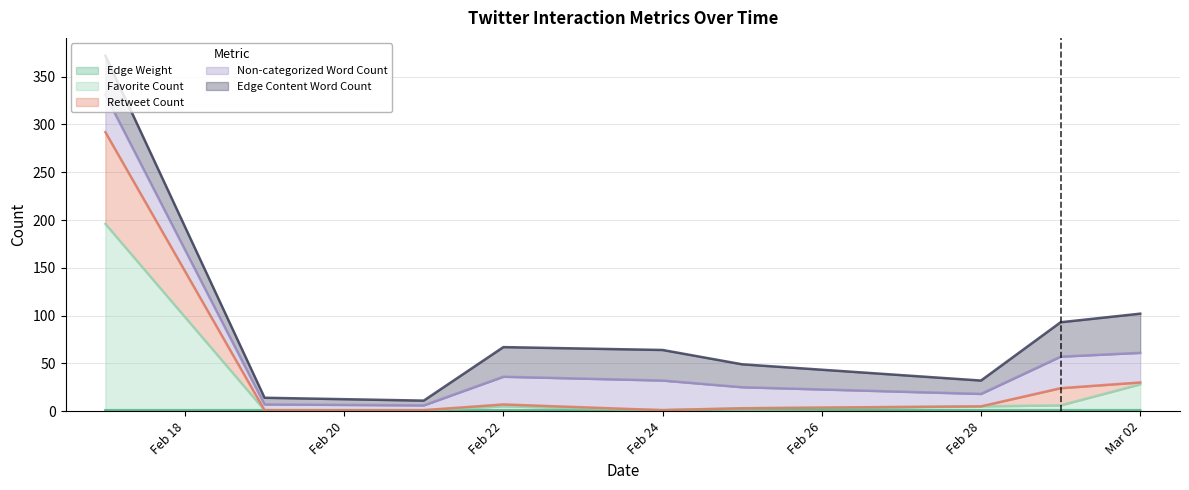

What is the value of the Favorite Count point at the 3rd from the left?

1